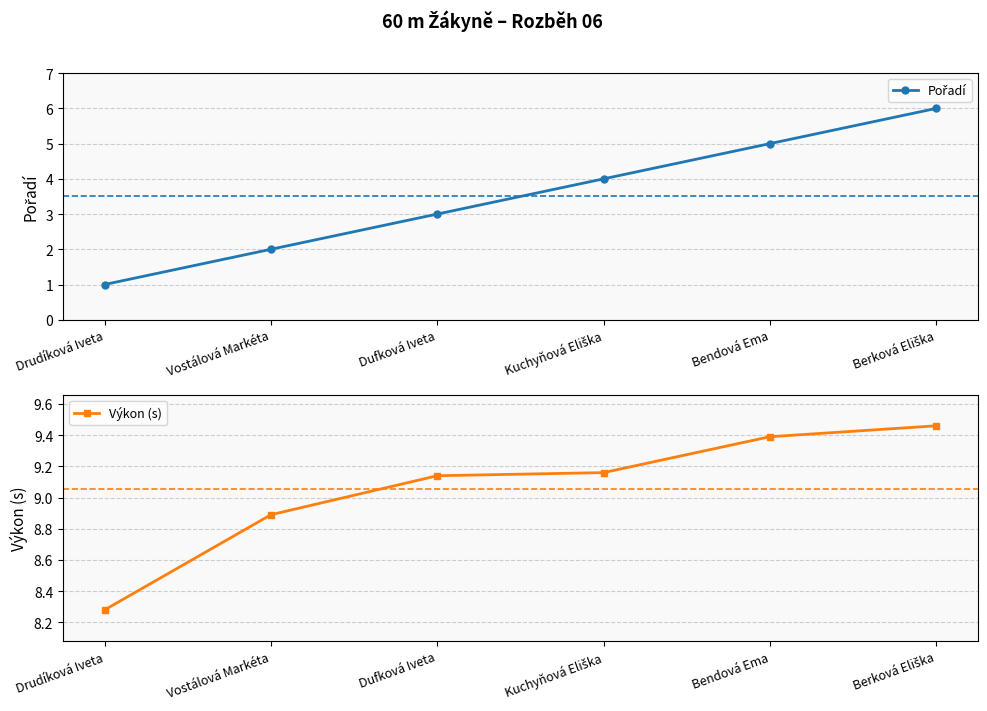

Count the Pořadí values in the range 2 to 5.

4